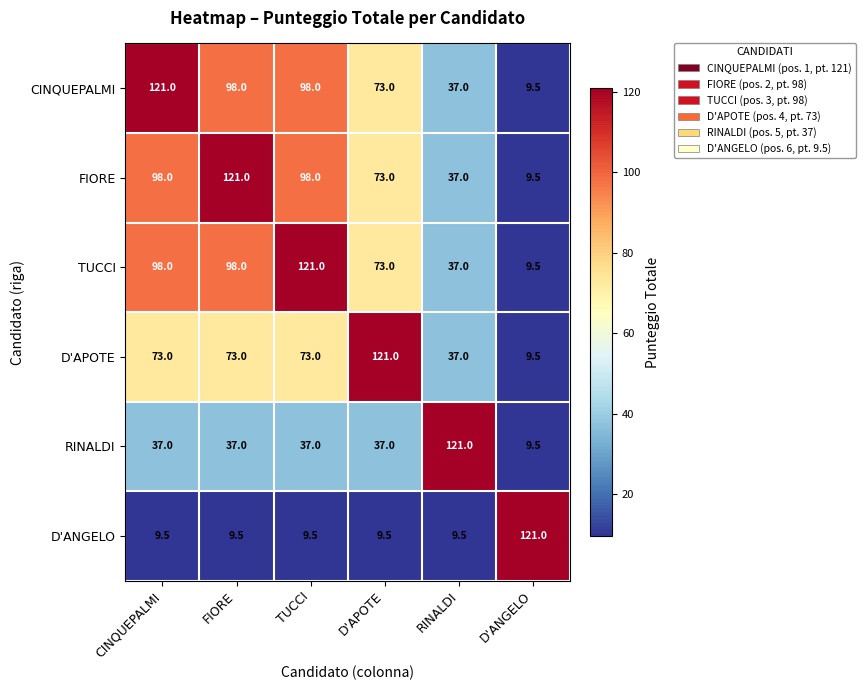

What is the minimum value for D'APOTE?

9.5